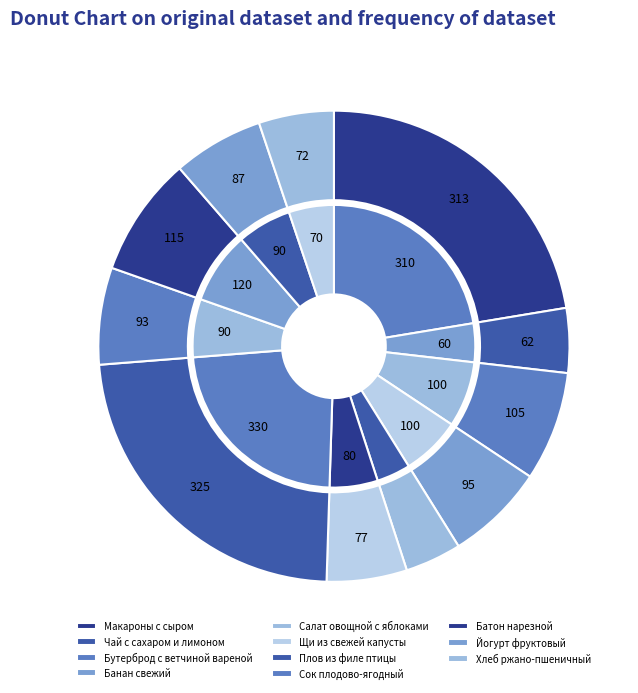

Which slice is the smallest?

Салат овощной с яблоками